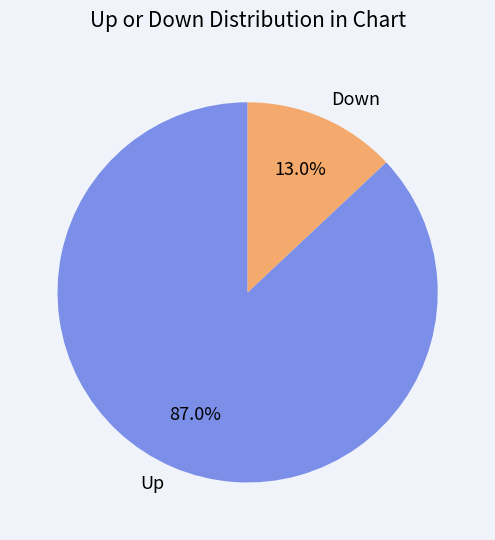

Which category has the smallest portion of the pie?

Down